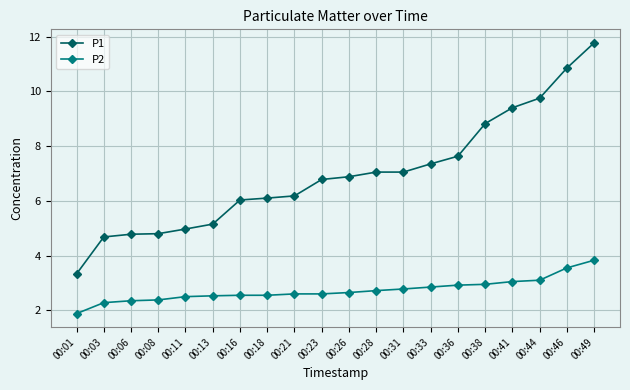

Which label corresponds to the smallest value in the chart?

00:01